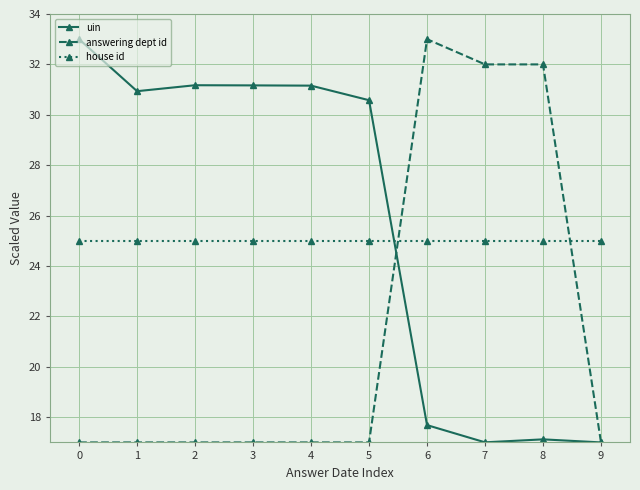

Between 5 and 6, which series saw the biggest shift?

answering dept id